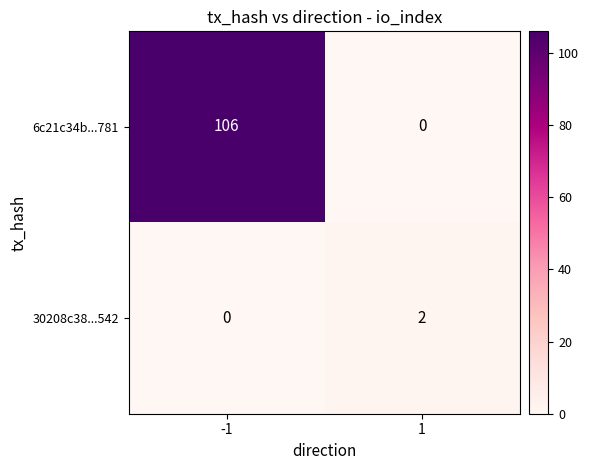

What is the greatest value displayed?

106